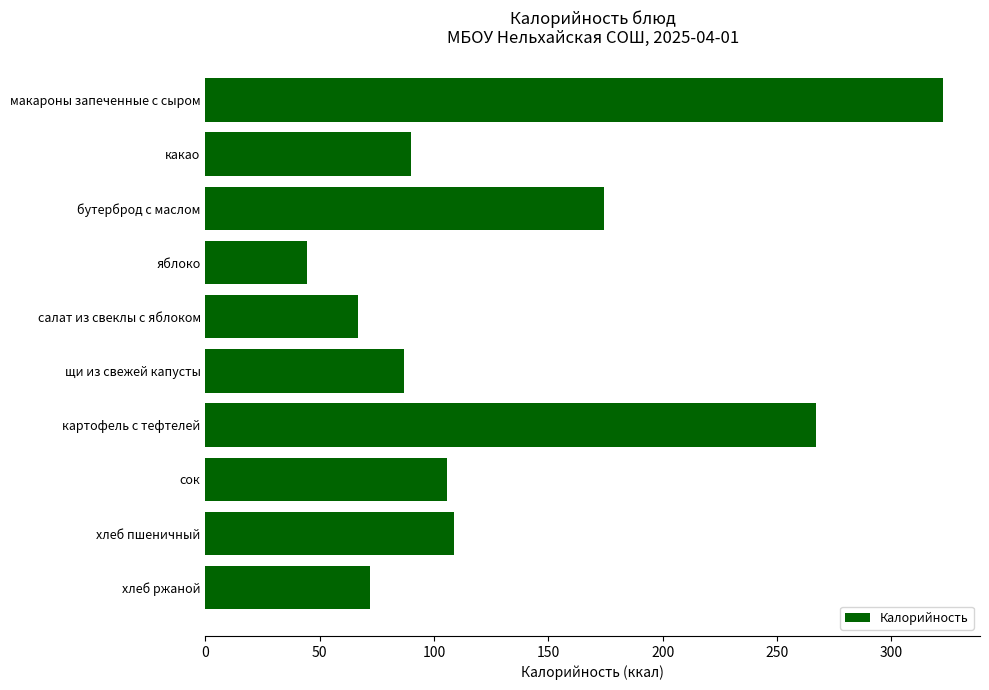

What is the value of the 8th bar from the top?

105.6